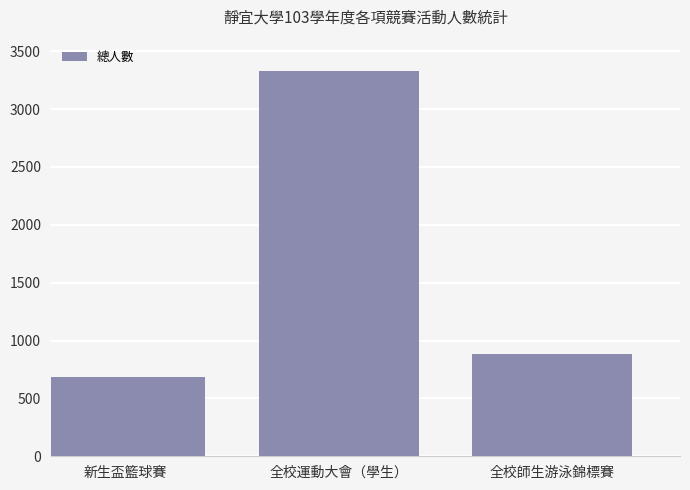

Rank the categories by value from lowest to highest.

新生盃籃球賽, 全校師生游泳錦標賽, 全校運動大會（學生）